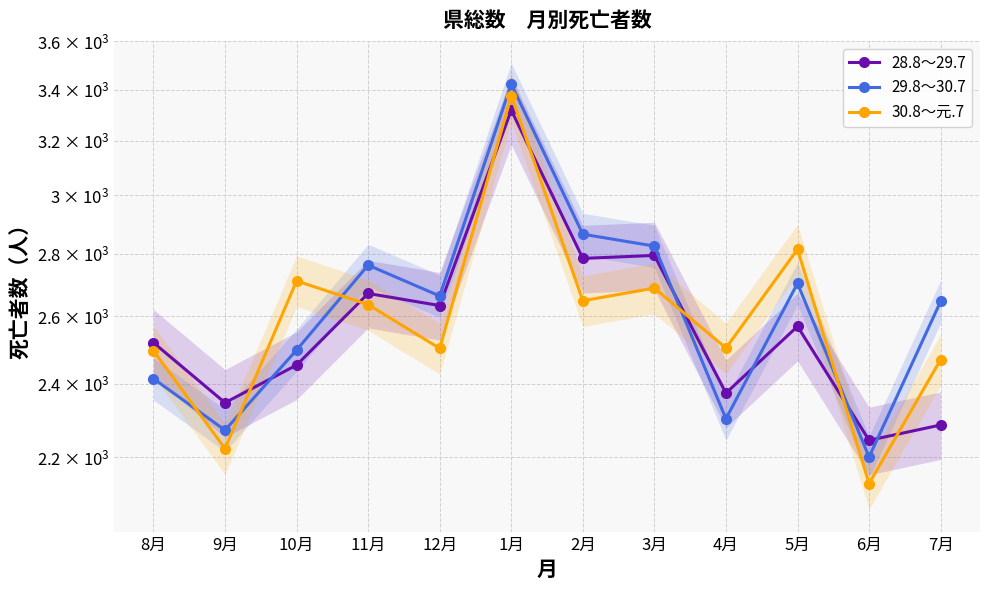

What is the total value across all series at 3月?

8307